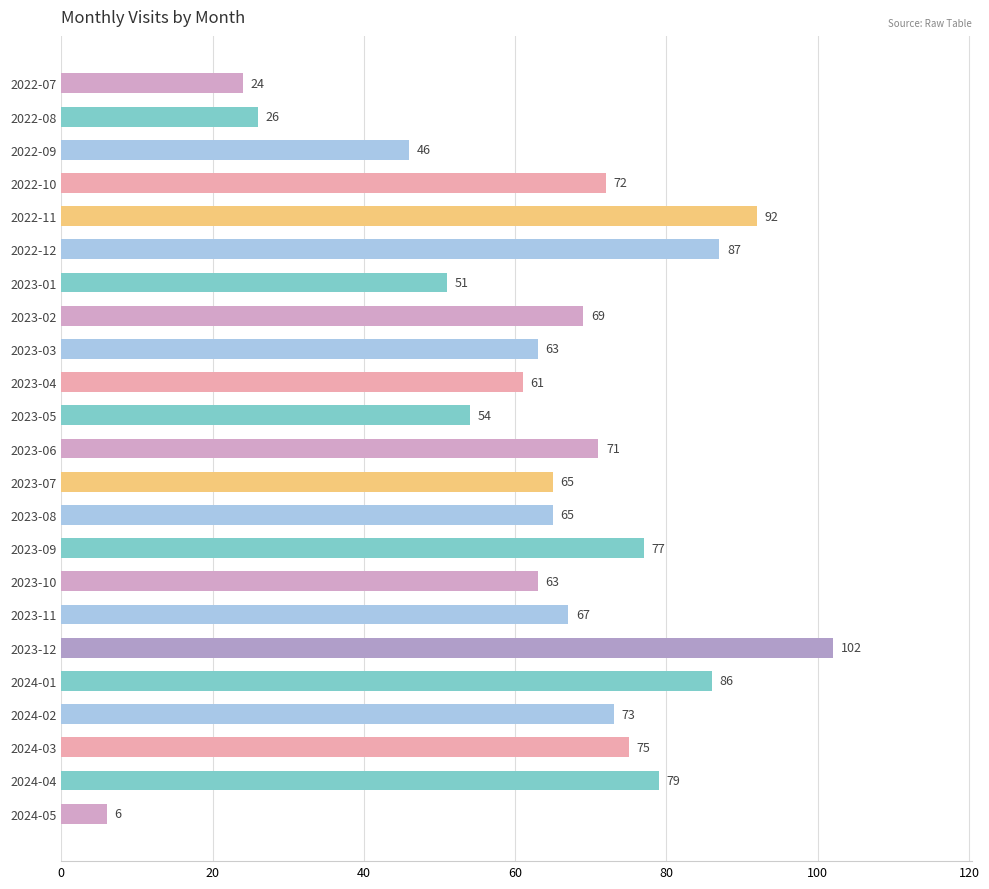

Reading bottom to top, list all the values displayed in this chart.

6	79	75	73	86	102	67	63	77	65	65	71	54	61	63	69	51	87	92	72	46	26	24